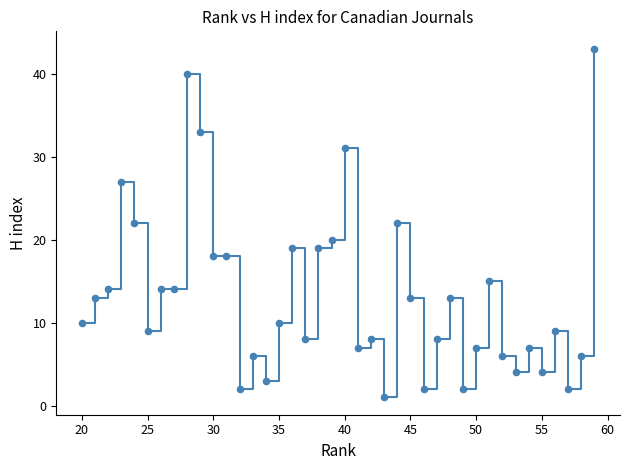

What is the greatest value displayed?

43